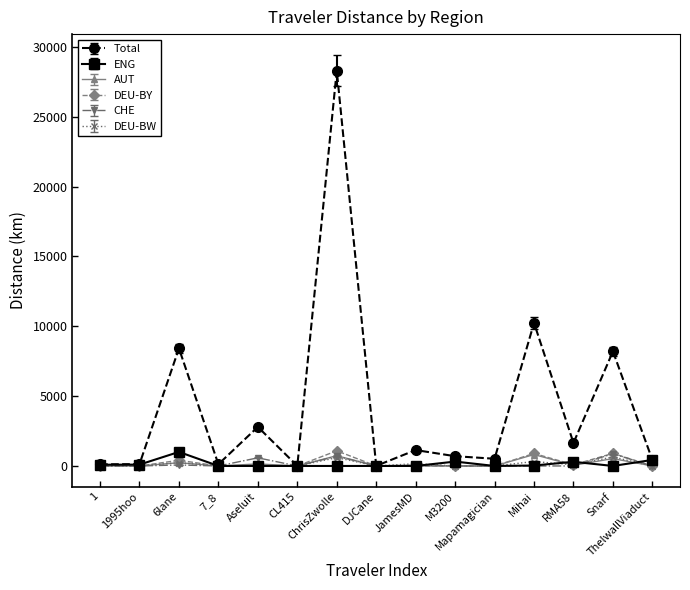

What is the greatest value displayed?

28303.2